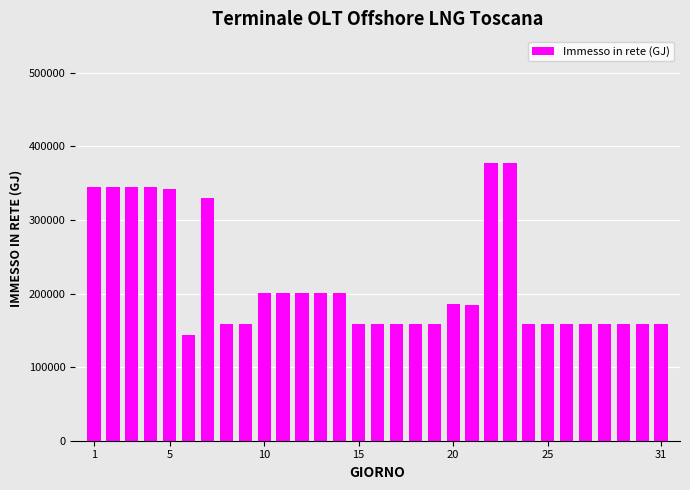

What is the maximum value shown in the chart?

378082.2